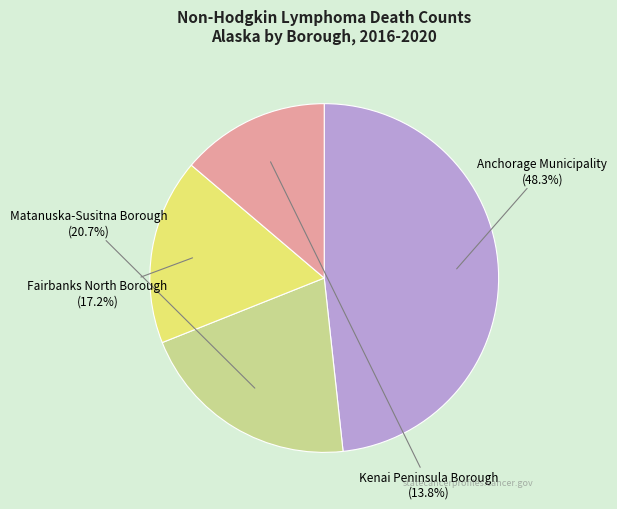

True or false: Kenai Peninsula Borough accounts for 19% of the total.

False